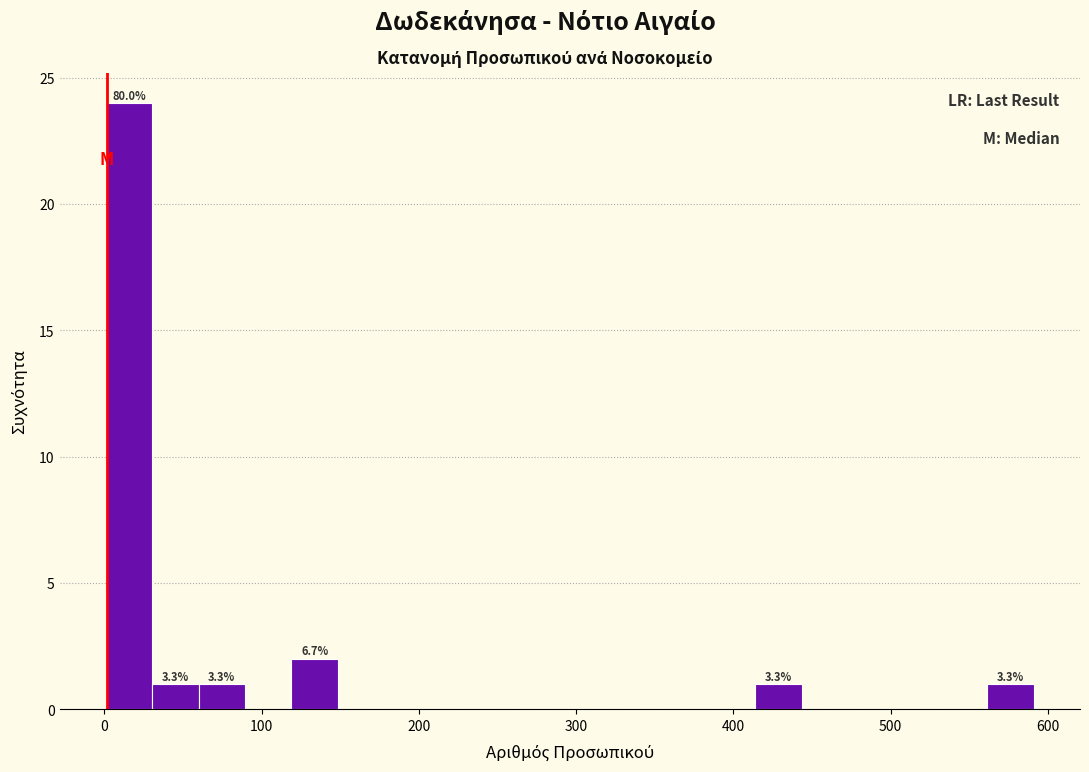

Around what value on the x-axis is the tallest bar? Give the approximate position of its centre, as read against the axis.

20